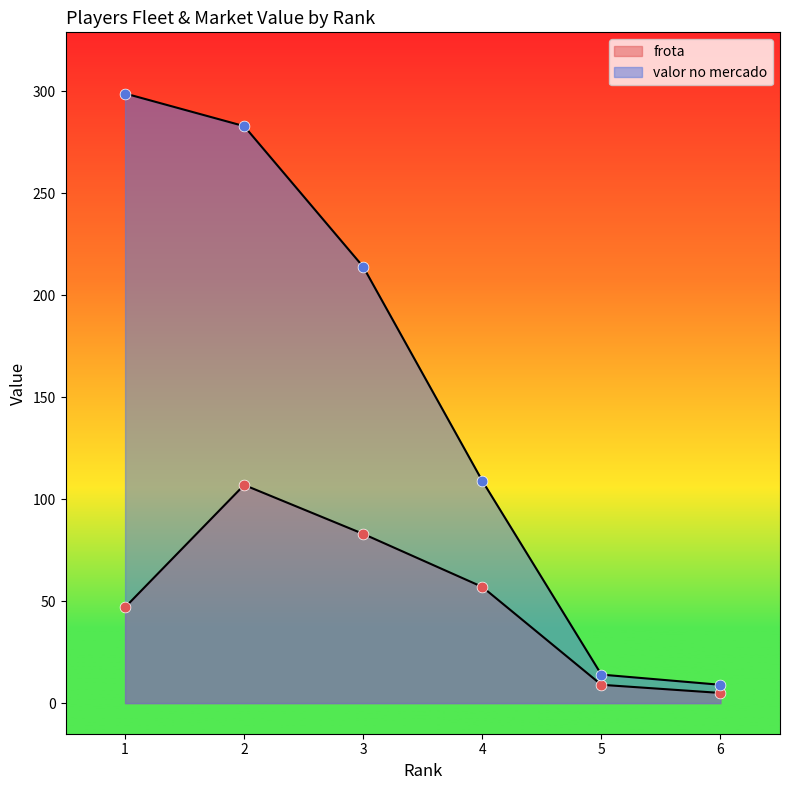

What are all the series names shown in the legend?

frota, valor no mercado